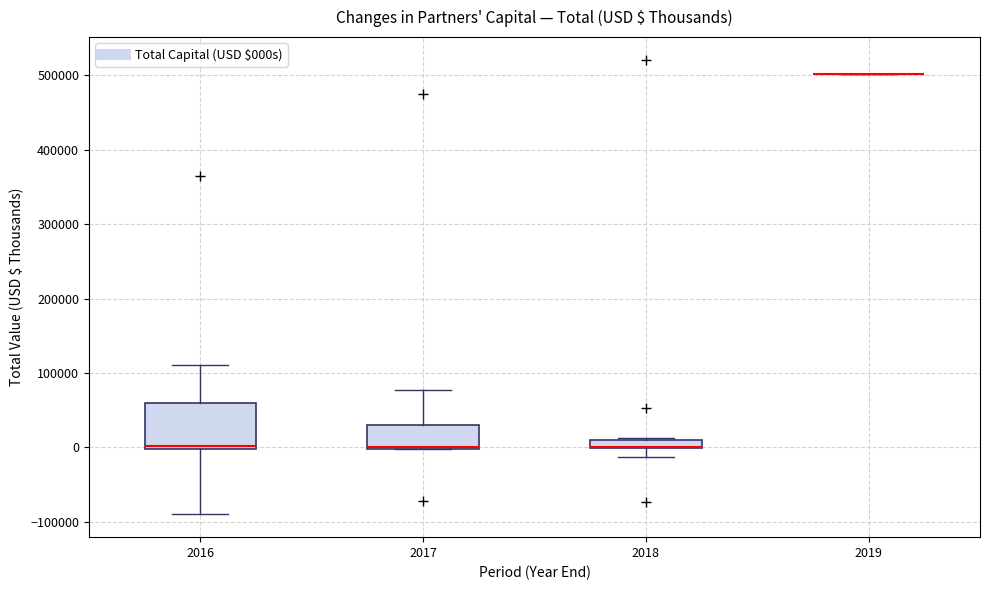

Where does the upper whisker of the box at x = 2017 end on the y-axis? The values are not printed on the chart, so give them approximately, as read against the axis.

80000